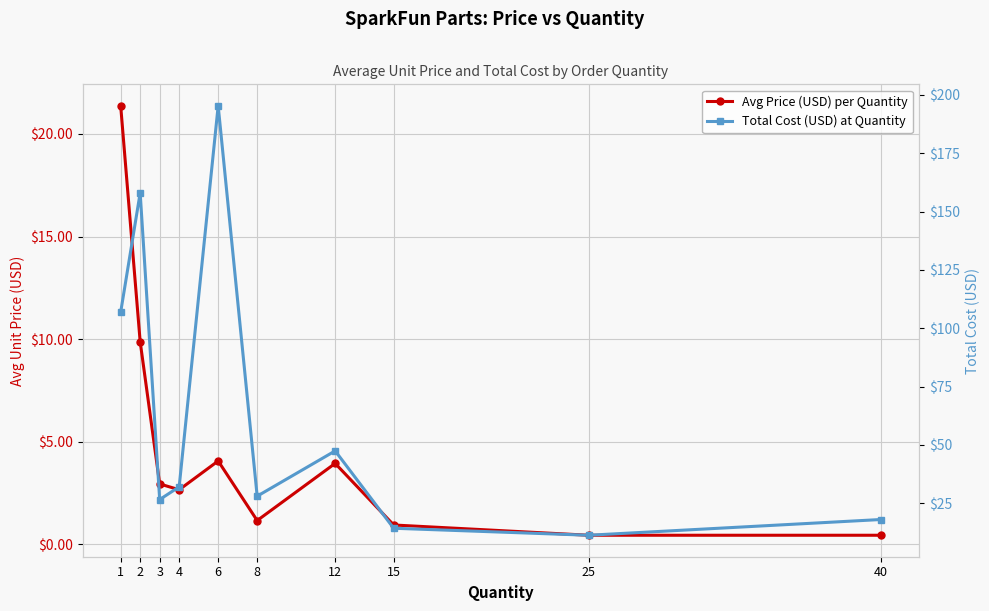

What is the lowest value of the Avg Price (USD) per Quantity series?

0.5